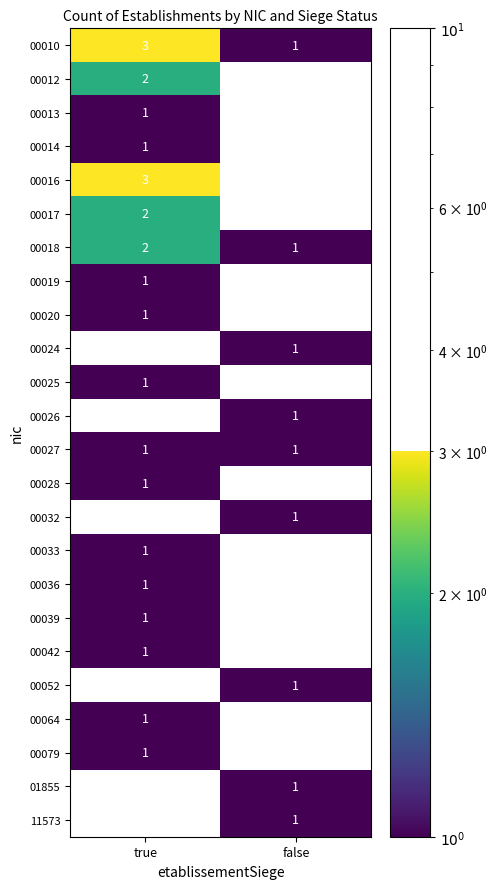

How many series are shown in this chart?

24